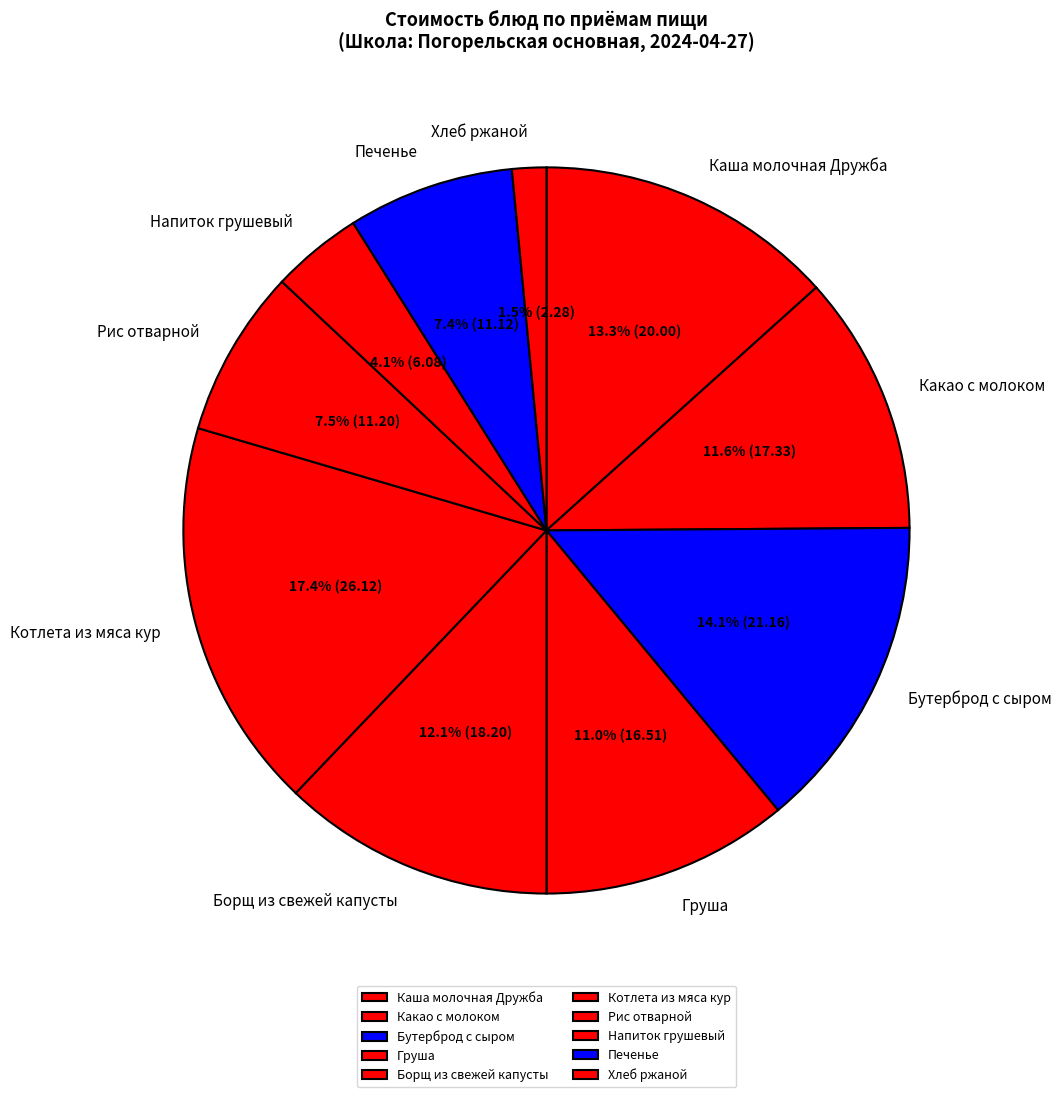

Does Бутерброд с сыром represent more than half of the total?

No